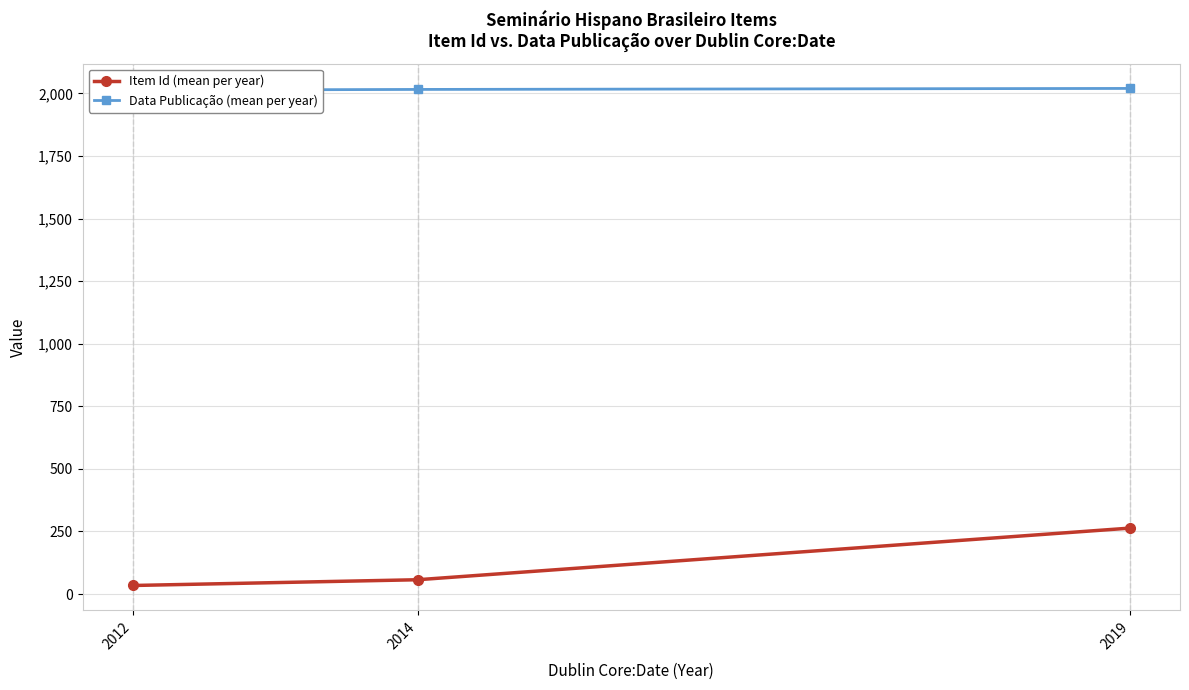

Rank the categories by Item Id (mean per year) value from highest to lowest.

2019, 2014, 2012